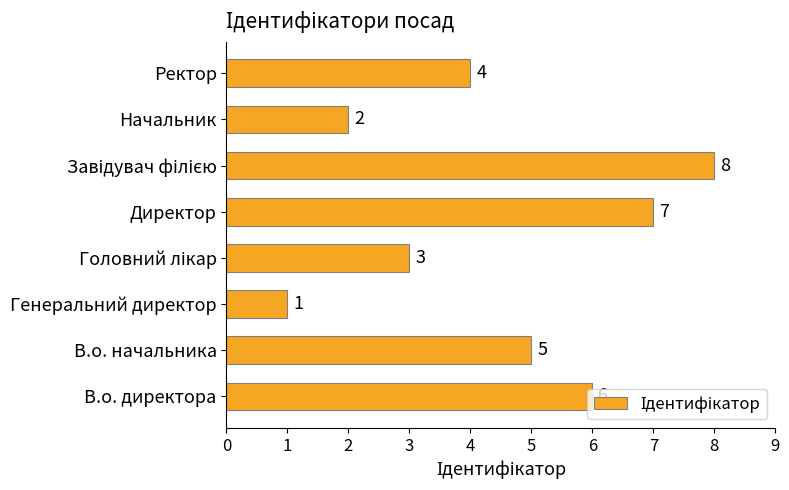

Approximately how many times larger is the value at В.о. начальника compared to Генеральний директор?

5.0